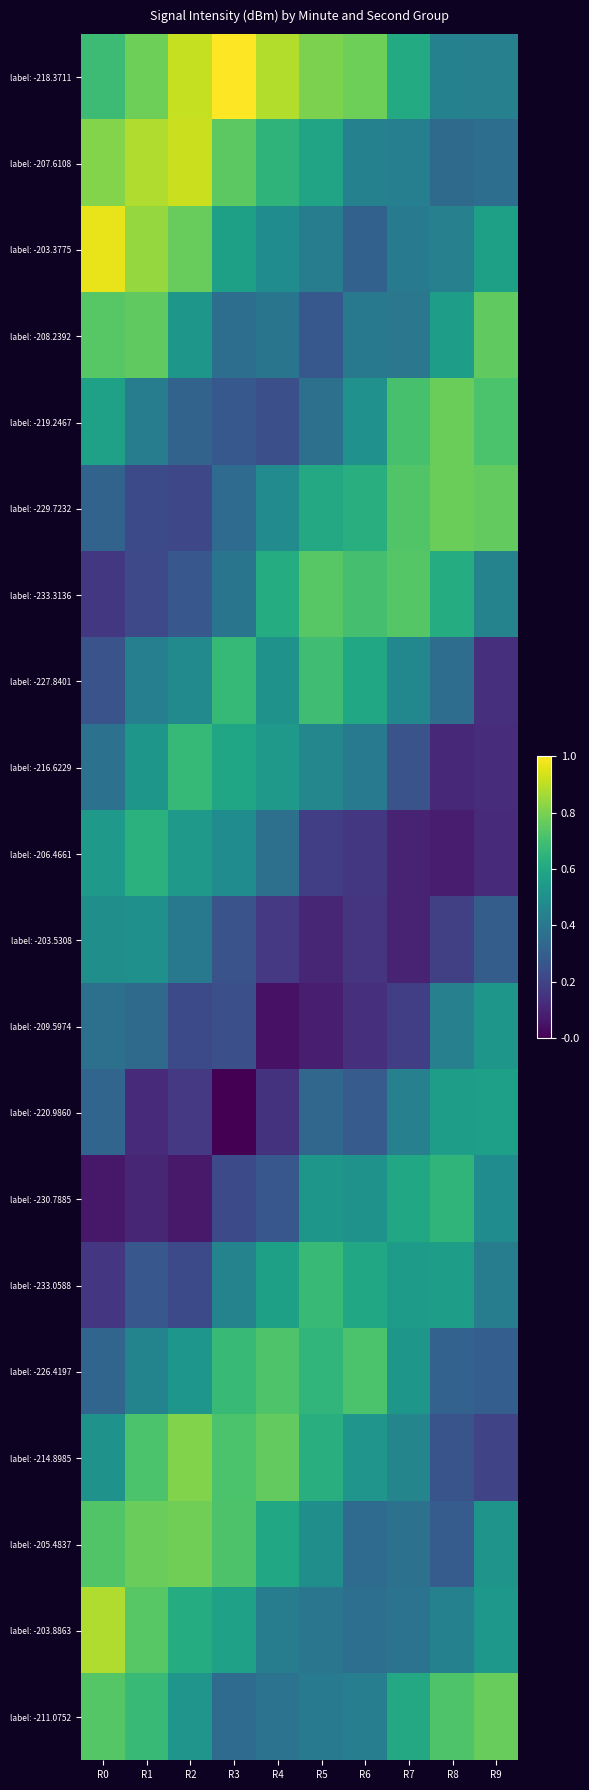

What is the difference between the highest and lowest values at R4?

0.8